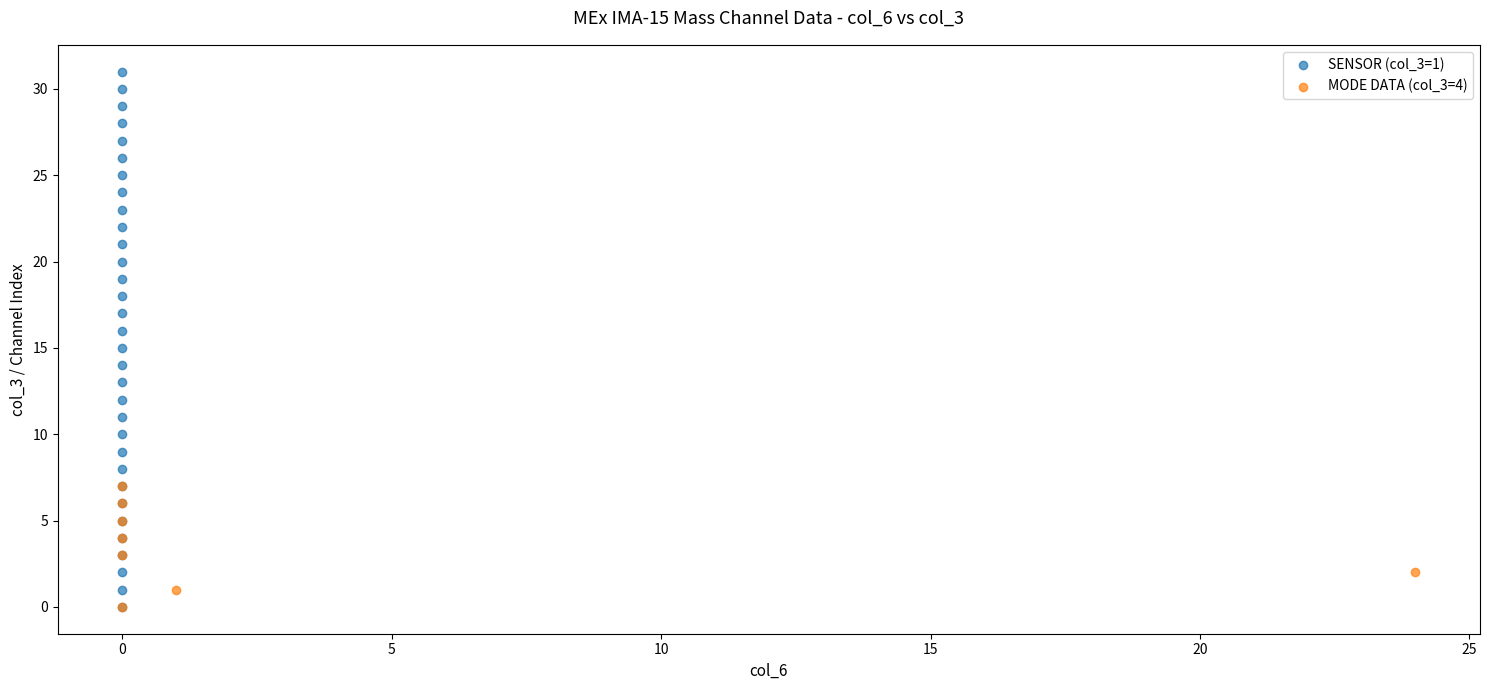

Which series reaches the maximum Y coordinate?

SENSOR (col_3=1)